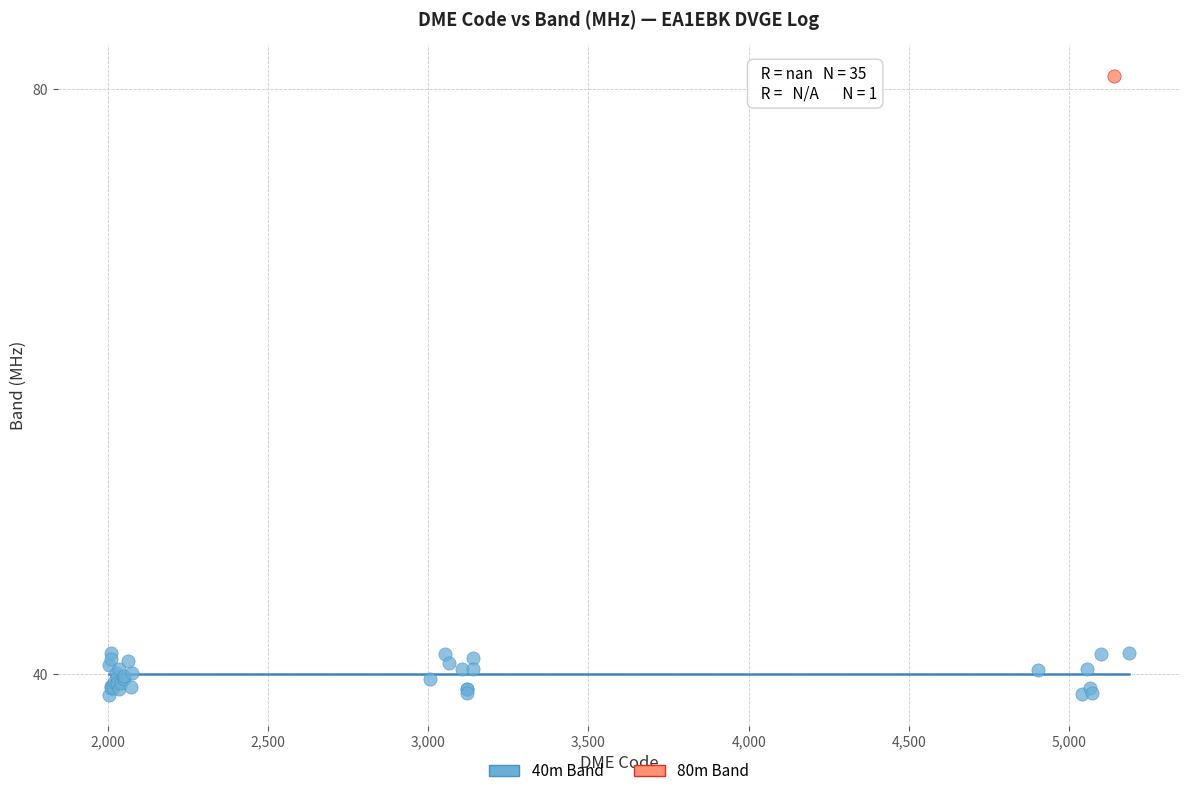

What are all the series names shown in the legend?

40m Band, 80m Band